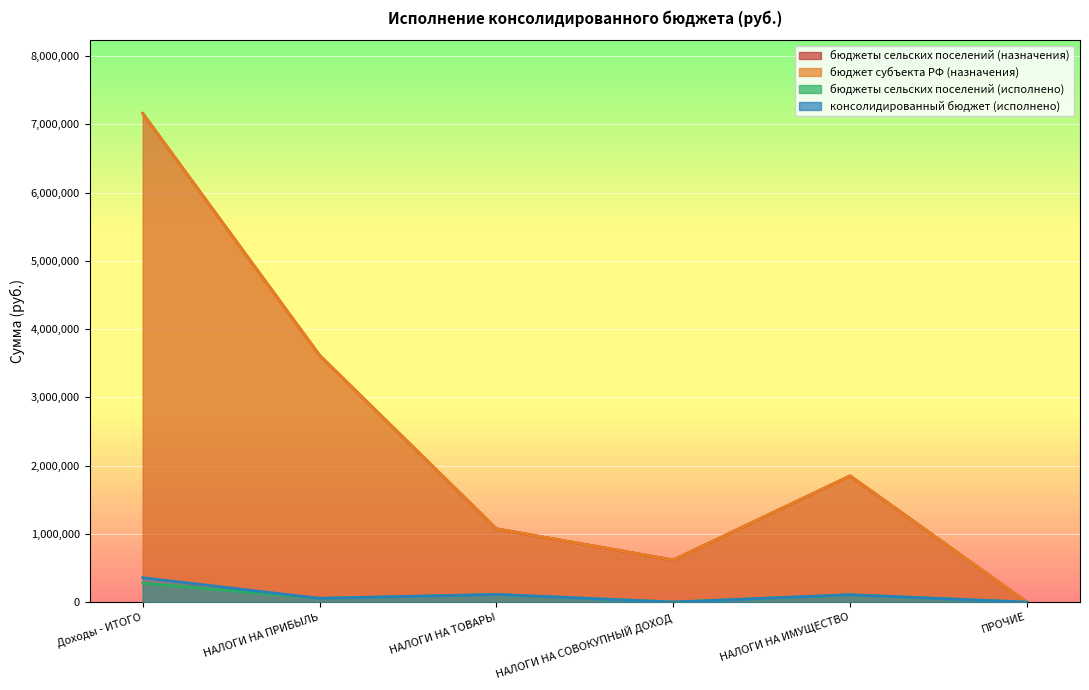

What is the sum of the бюджеты сельских поселений (исполнено) values at НАЛОГИ НА СОВОКУПНЫЙ ДОХОД and НАЛОГИ НА ТОВАРЫ?

113958.1